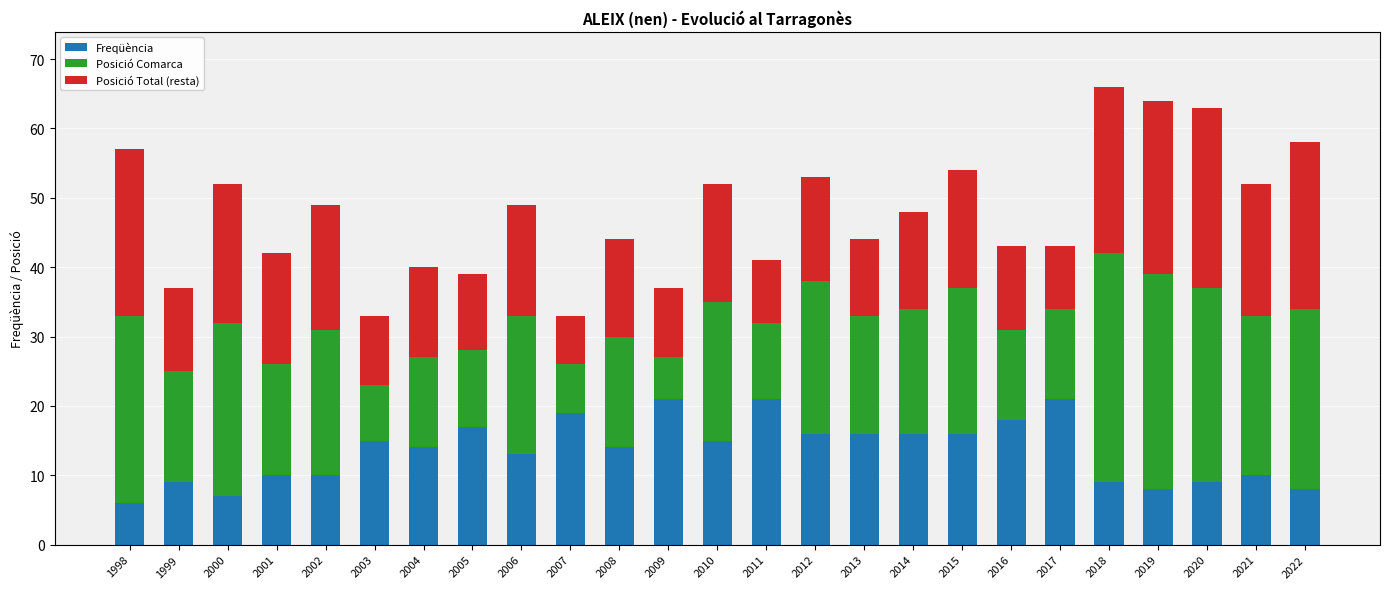

What is the total value across all series at 1998?

57